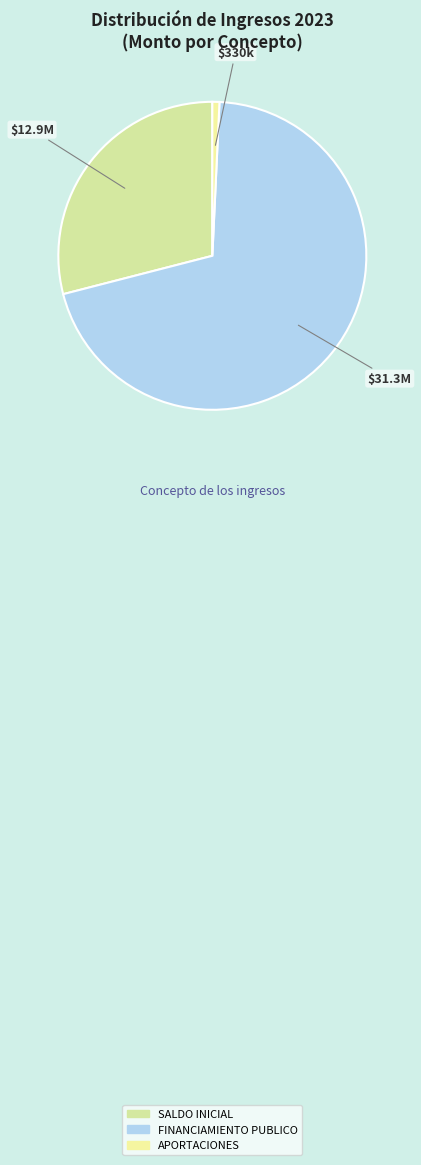

Is there a majority slice in this chart?

Yes